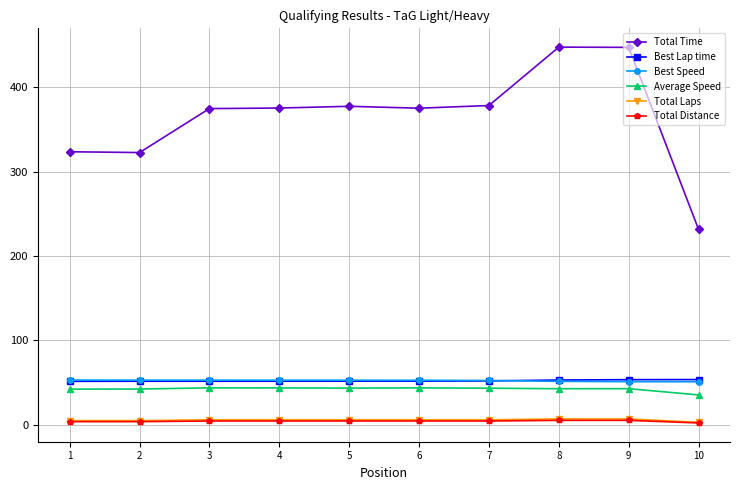

What is the highest value of the Best Lap time series?

53.6